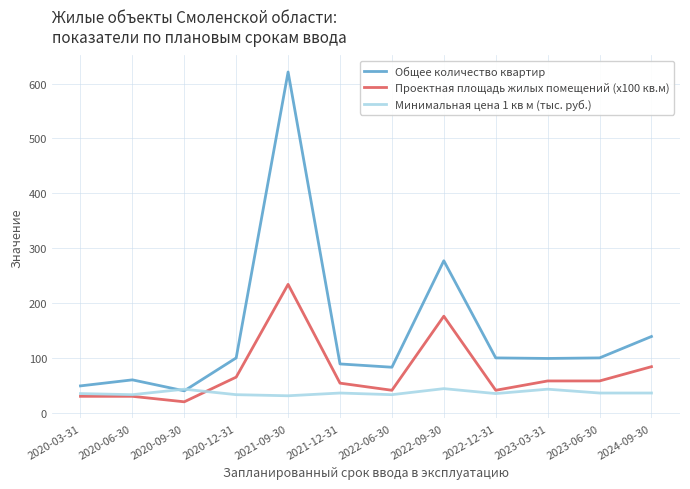

What is the sum of the Минимальная цена 1 кв м (тыс. руб.) values at 2022-06-30 and 2024-09-30?

69